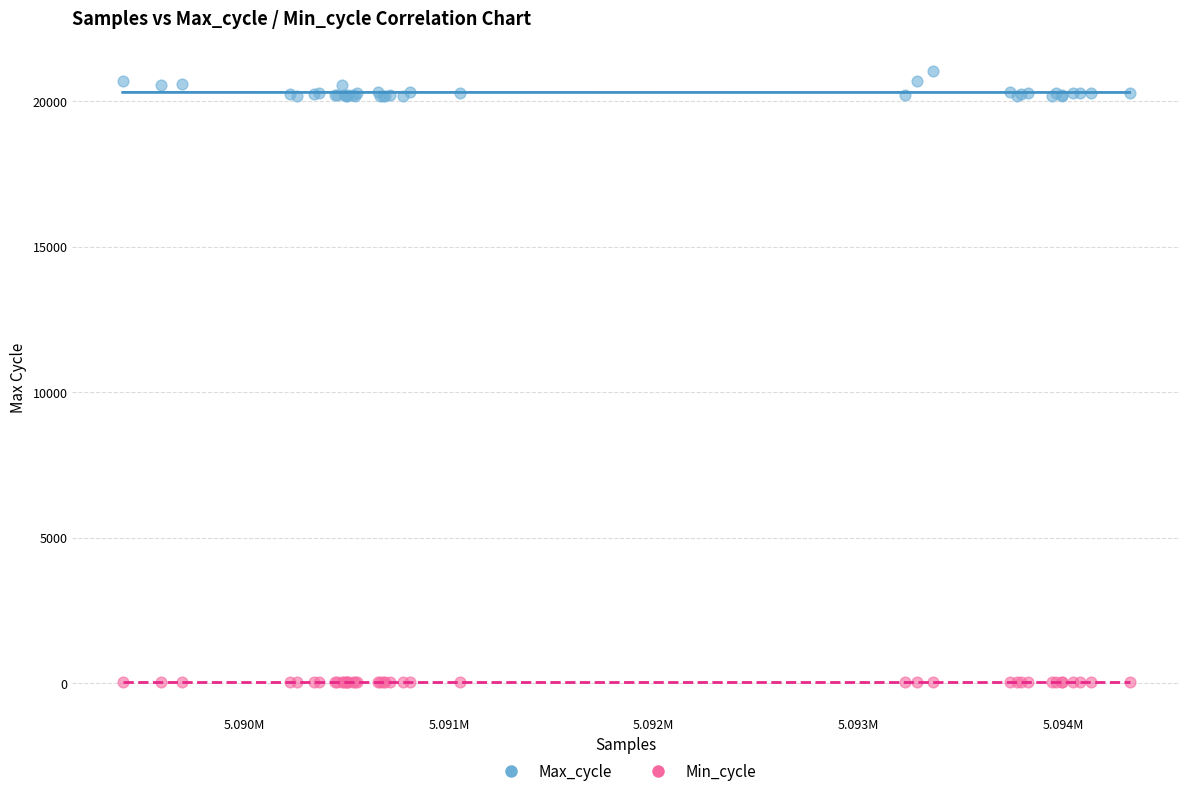

Which series contains the lowest Y value?

Min_cycle